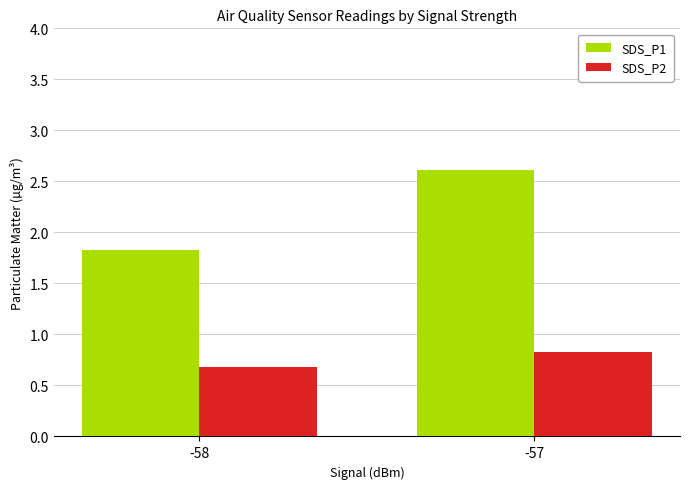

What is the sum of all SDS_P2 values?

1.5